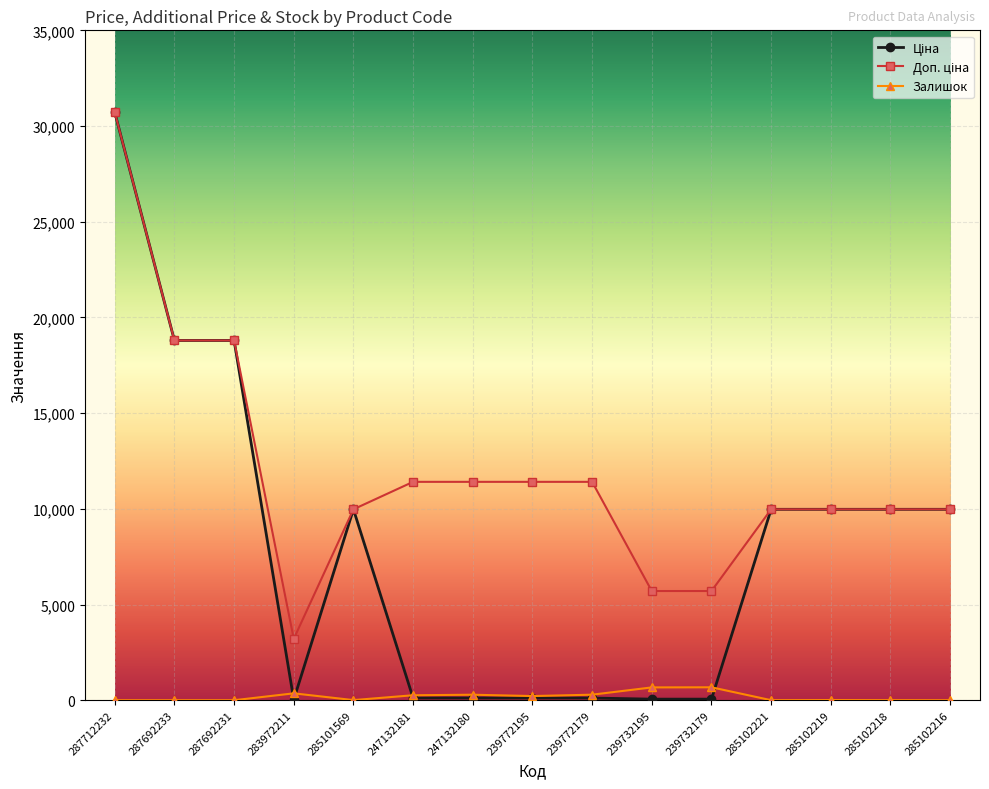

True or false: Залишок has a value of 7.0 at 285101569.

True